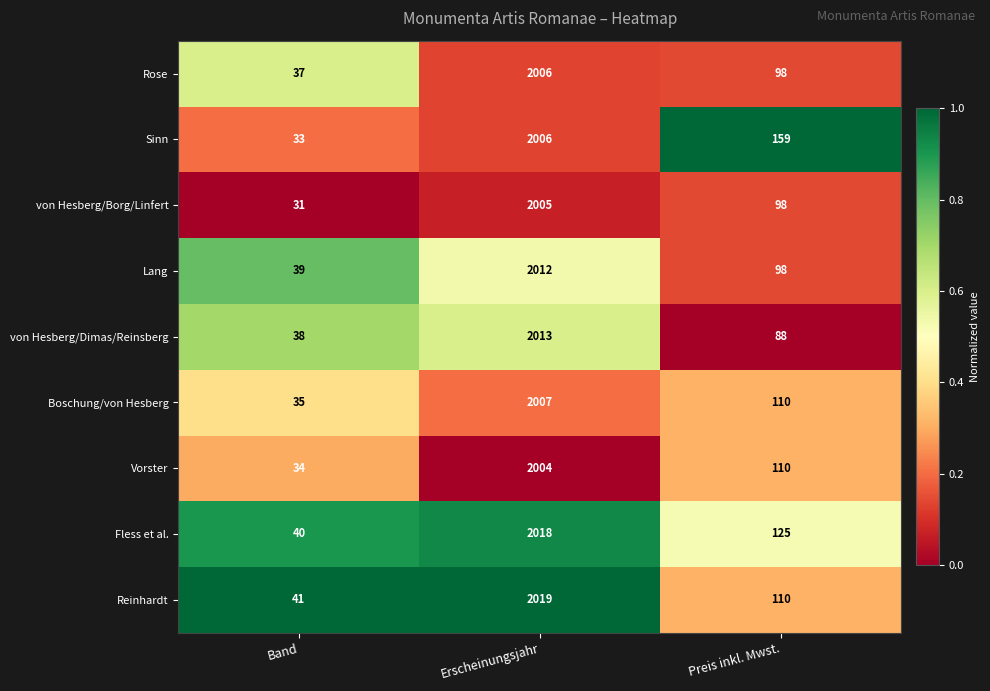

What is the difference between the maximum and minimum values in the Lang series?

1973